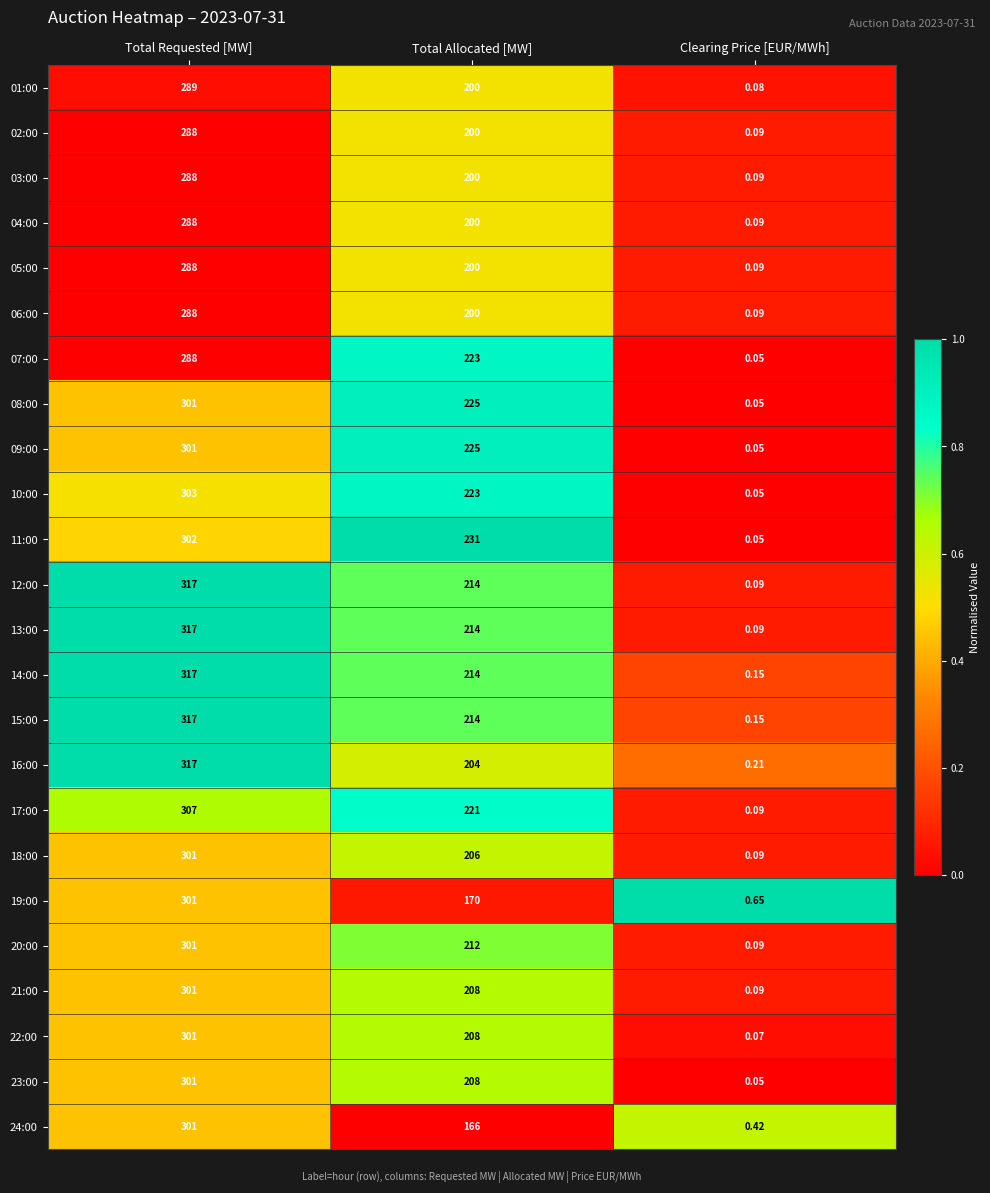

At which category is the sum across all series the highest?

Total Requested [MW]